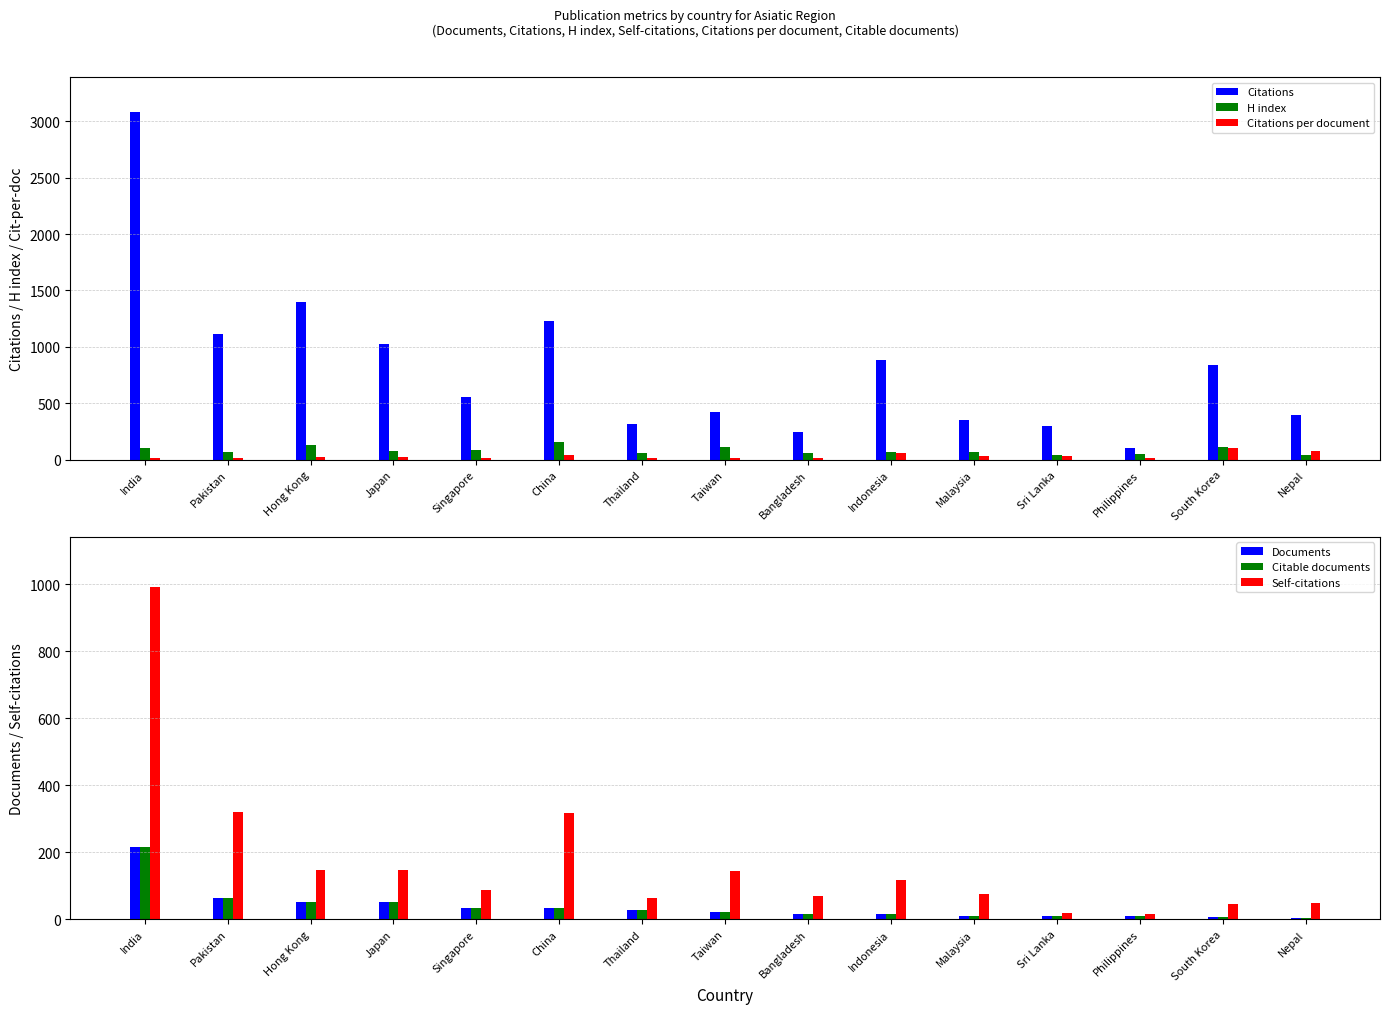

Rank the series by their maximum value, from lowest to highest.

Citations per document, H index, Citable documents, Documents, Self-citations, Citations